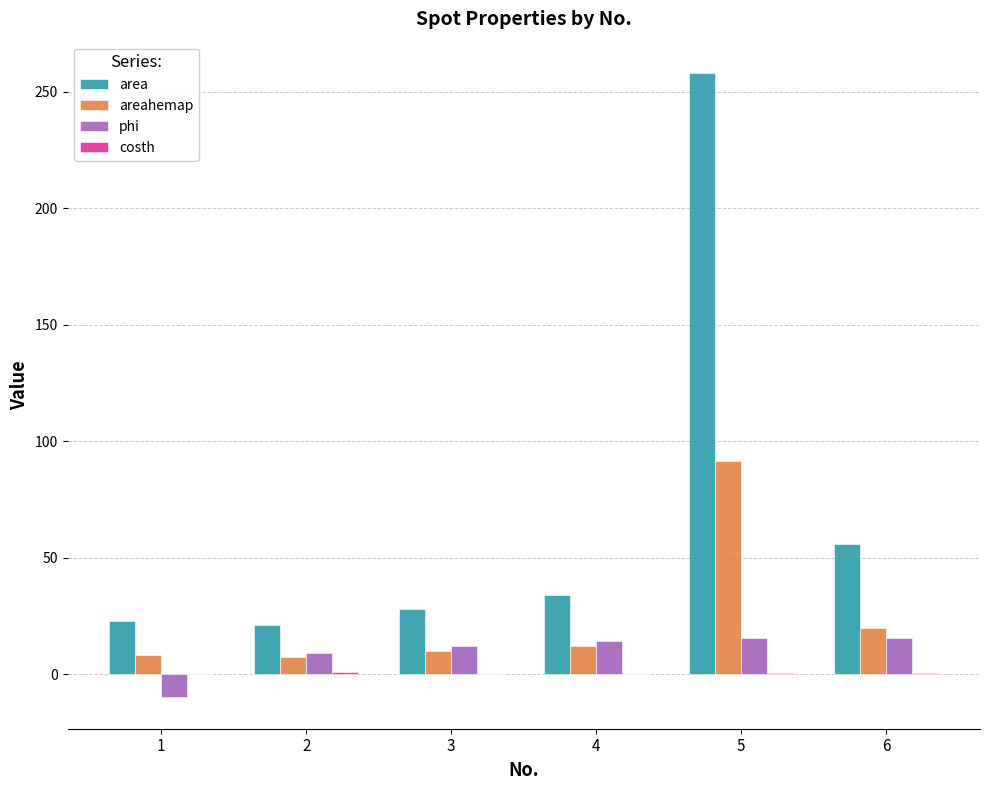

True or false: area has a value of 31.5 at 2.

False